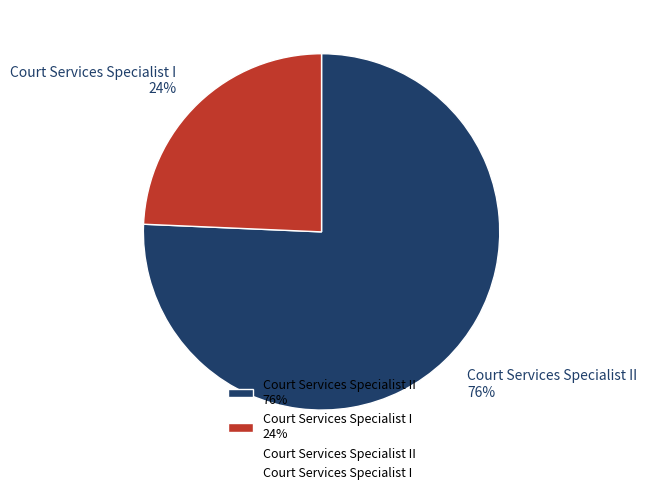

True or false: Court Services Specialist I 24% accounts for 24% of the total.

True